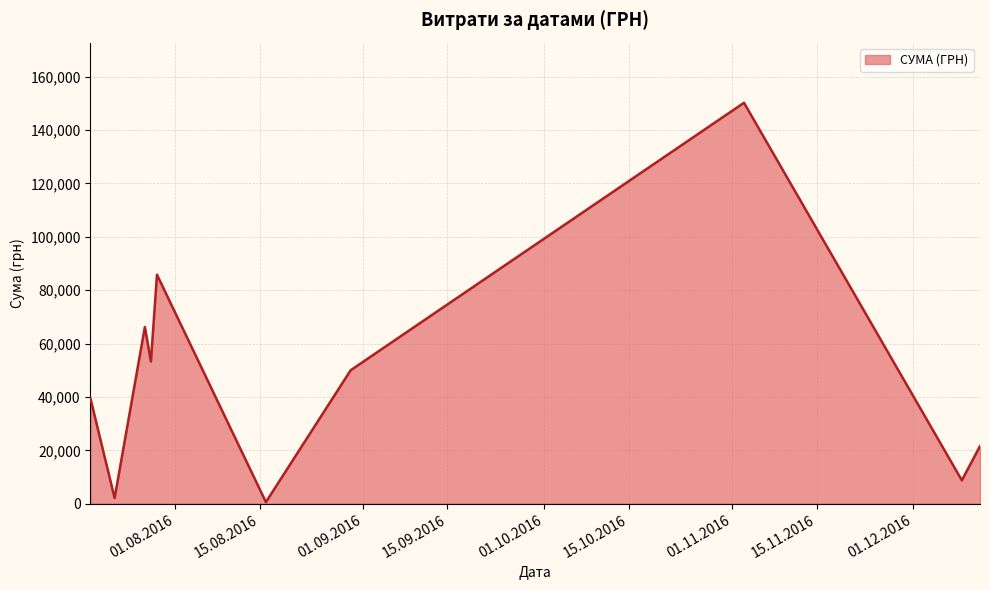

What is the difference between the maximum and minimum values?

149607.7